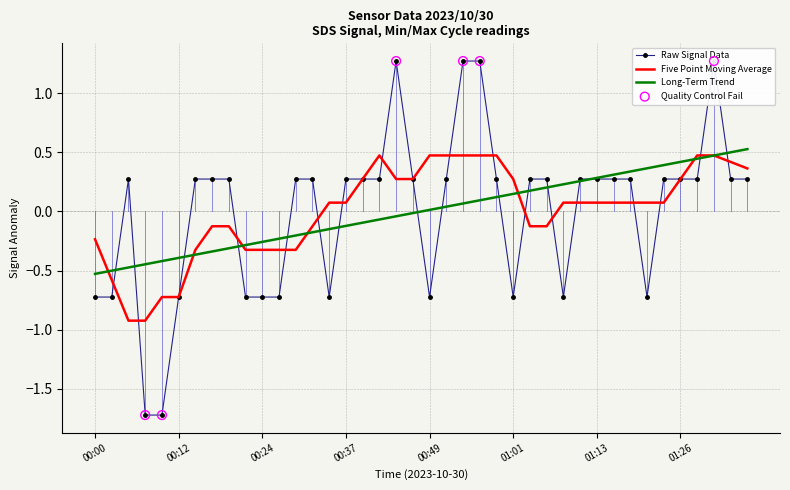

Which series reaches the maximum Y coordinate?

Raw Signal Data